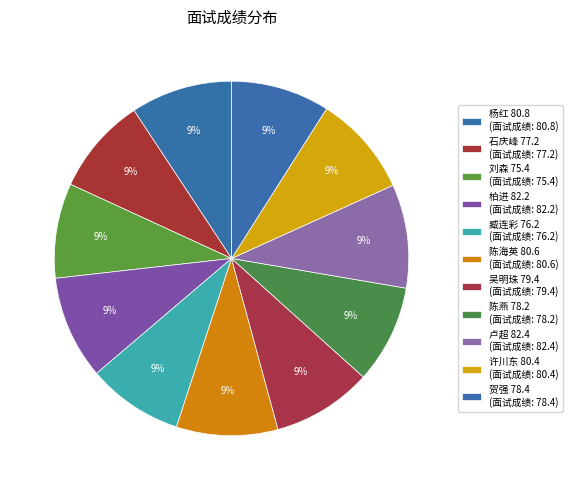

To the nearest percent, what portion does 柏进 82.2 represent?

9%